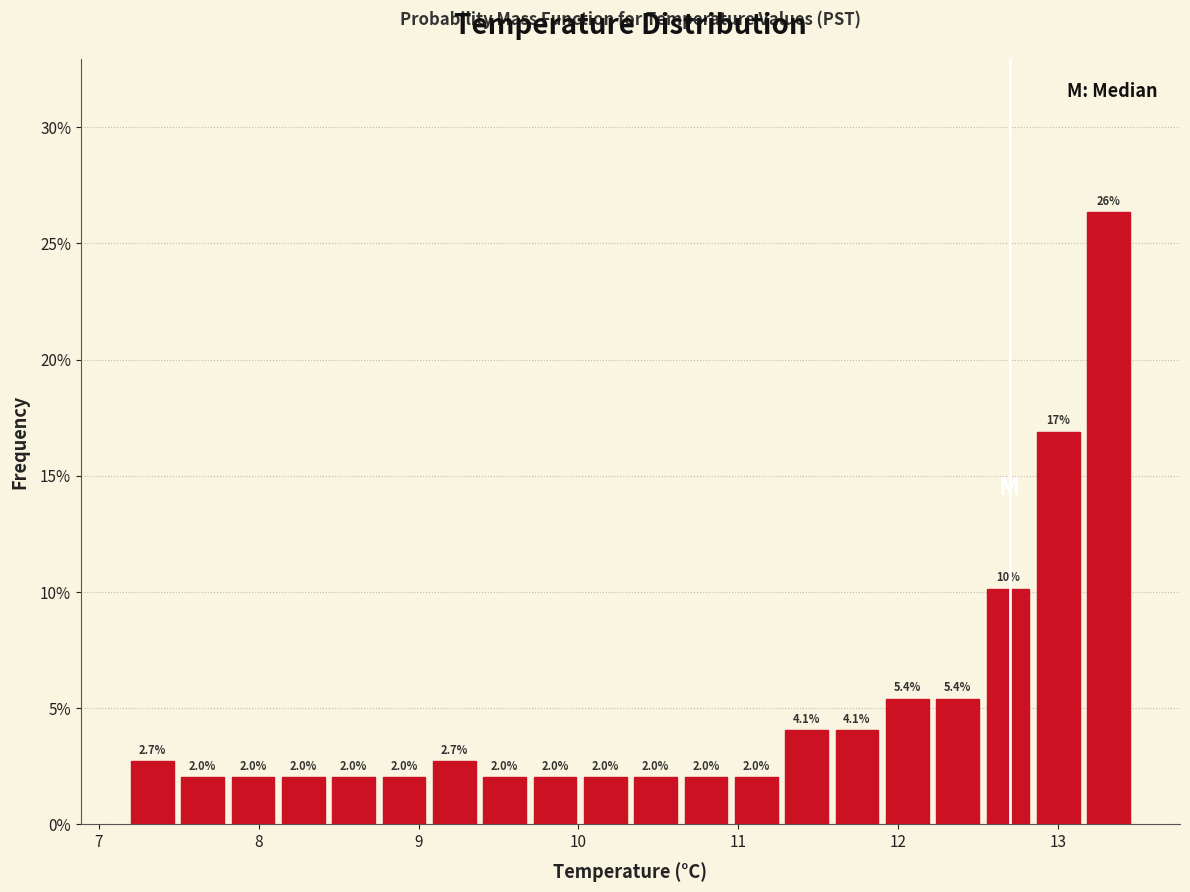

Read against the x-axis, roughly where is the centre of the tallest bar?

13.3